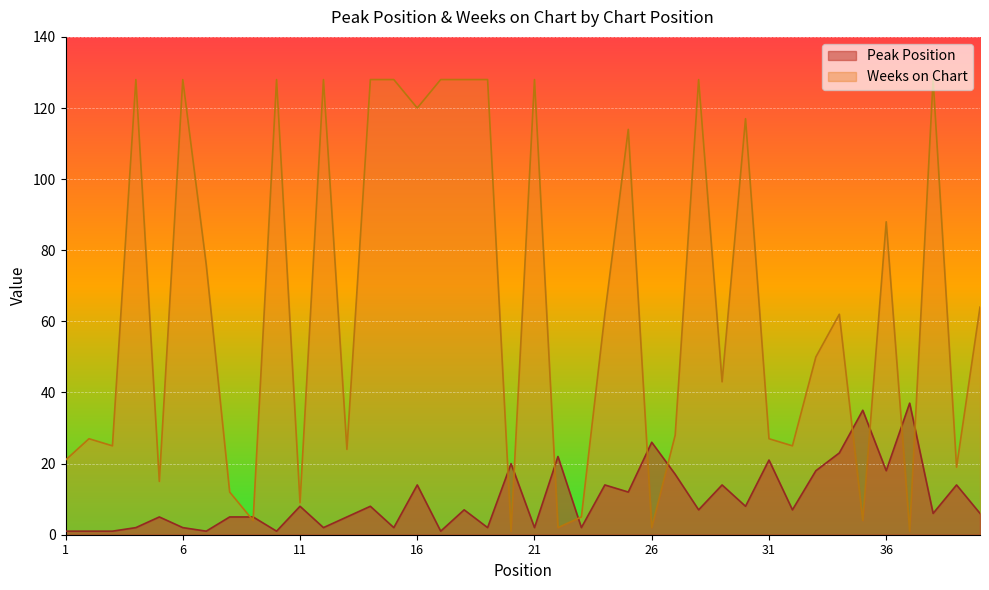

Which label corresponds to the largest value in the chart?

4